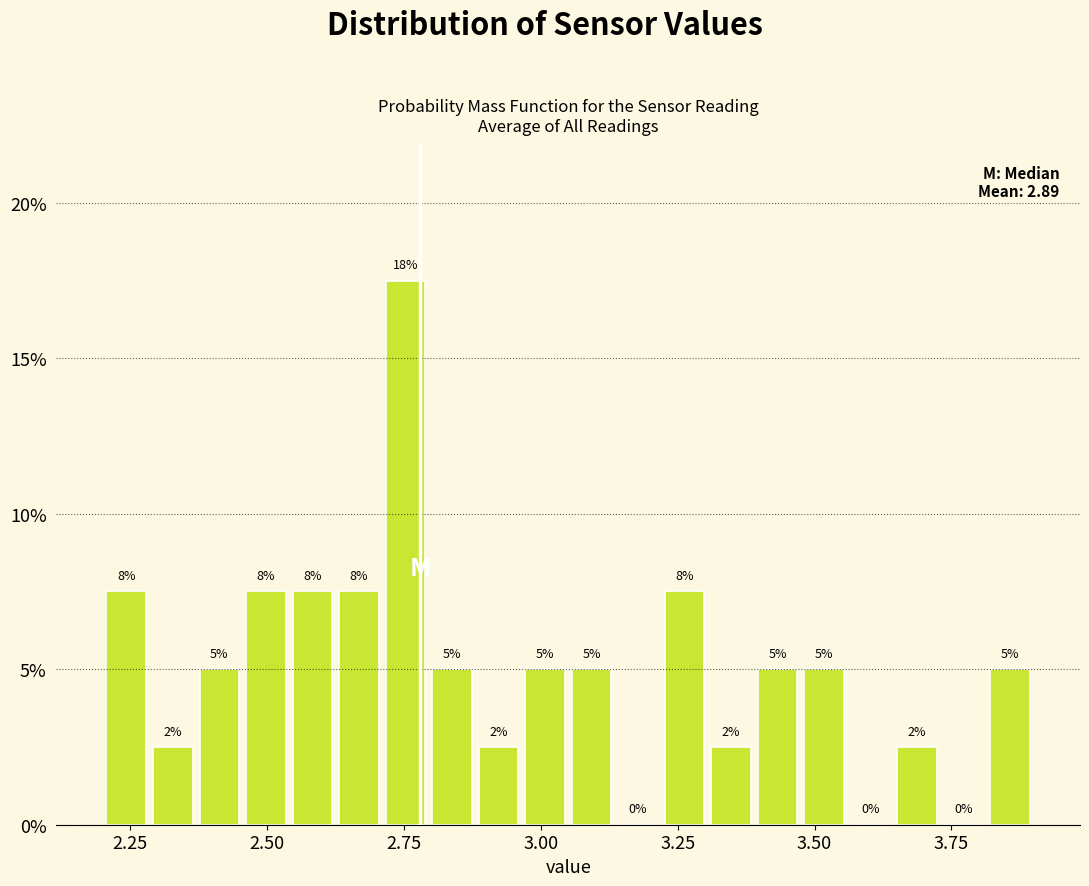

Read against the x-axis, roughly where is the centre of the tallest bar?

2.75